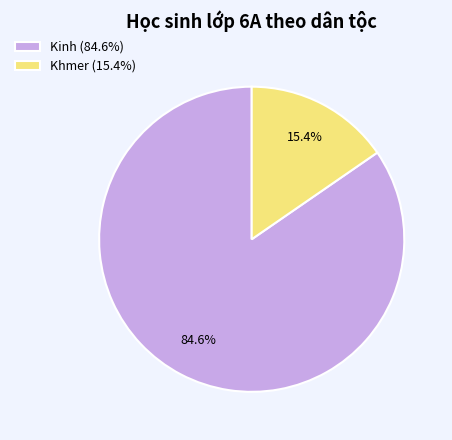

To the nearest percent, what portion does Kinh represent?

85%